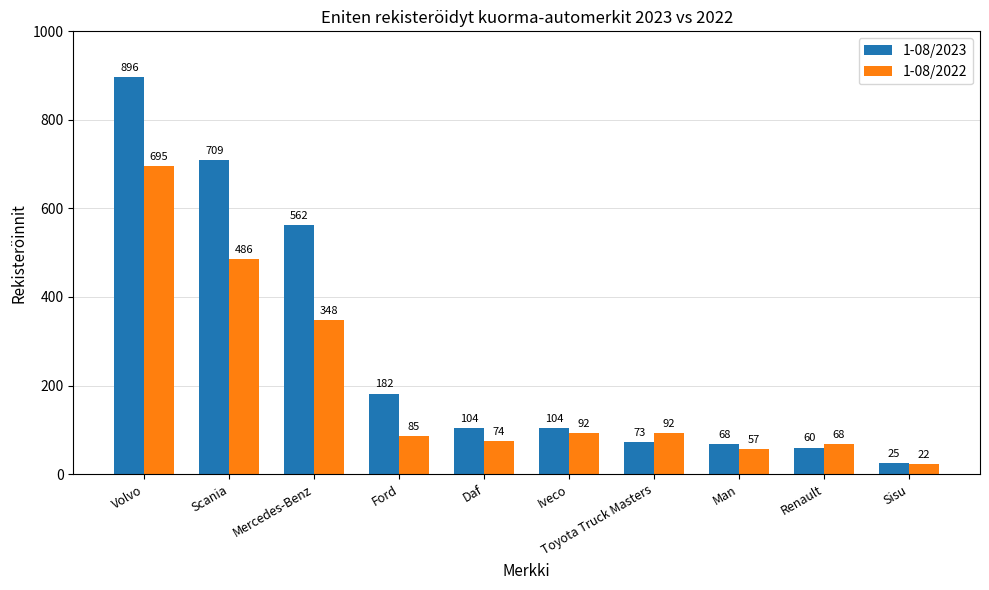

List the series in order of their peak value, lowest first.

1-08/2022, 1-08/2023